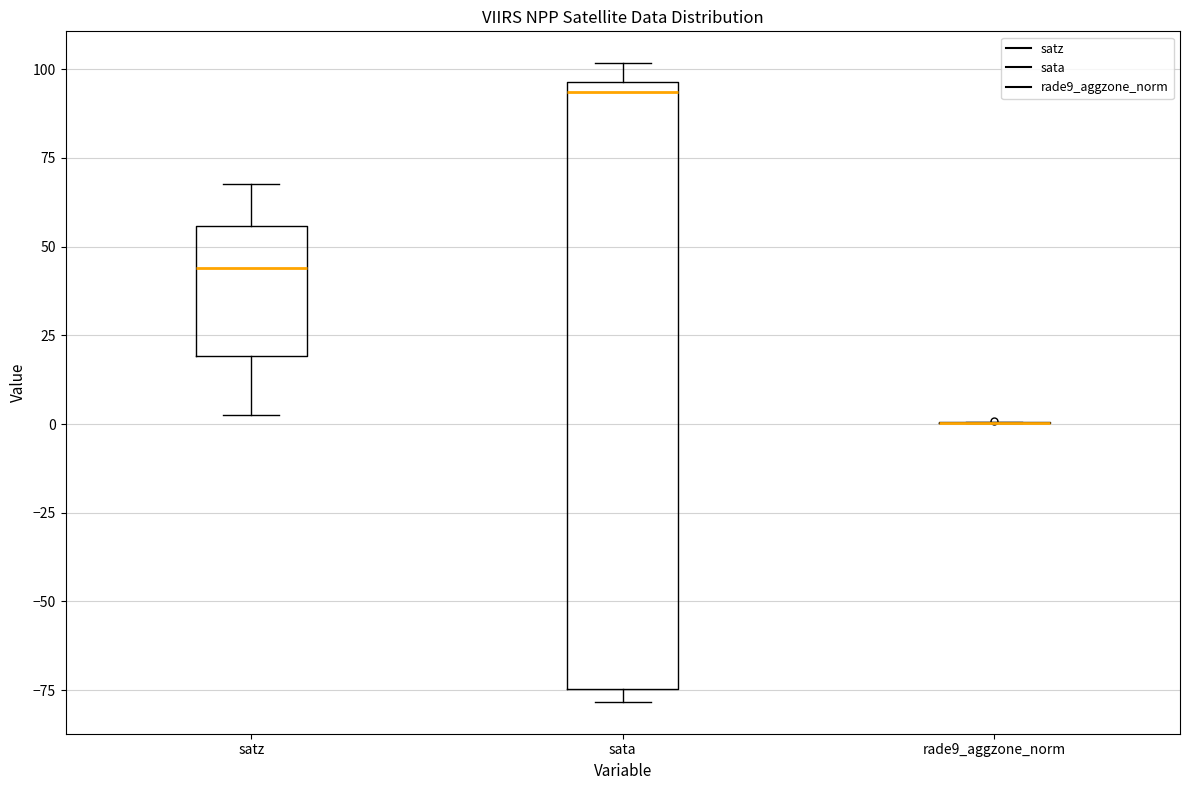

Reading left to right, transcribe this box plot: for each box, give where its median line is, the range the box spans, and where its two whiskers end, as read against the y-axis. The values are not printed on the chart, so give them approximately, as read against the axis.

satz: median 45, box 20 to 55, whiskers 5 to 70
sata: median 95 (just below the box's upper edge), box -75 to 95, whiskers -80 to 100
rade9_aggzone_norm: box collapsed to a line at 0, whiskers 0 to 0